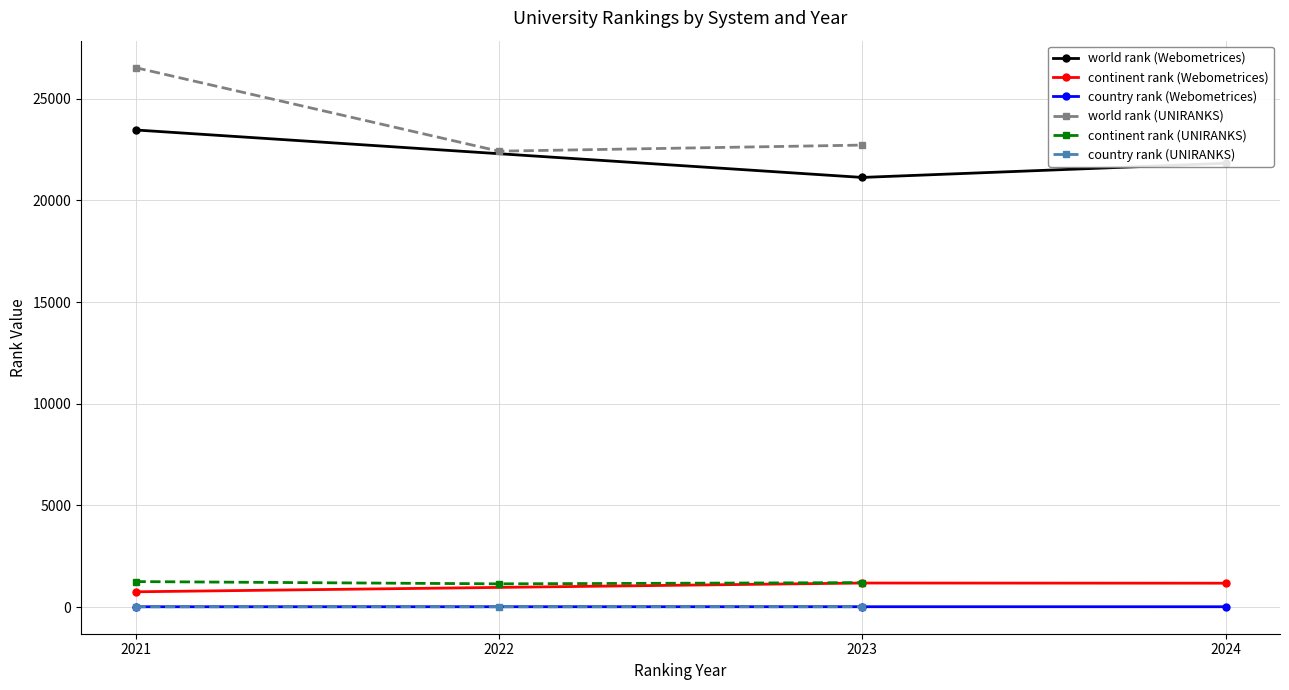

Is it true that continent rank (Webometrices) equals 1176 at 2024?

True